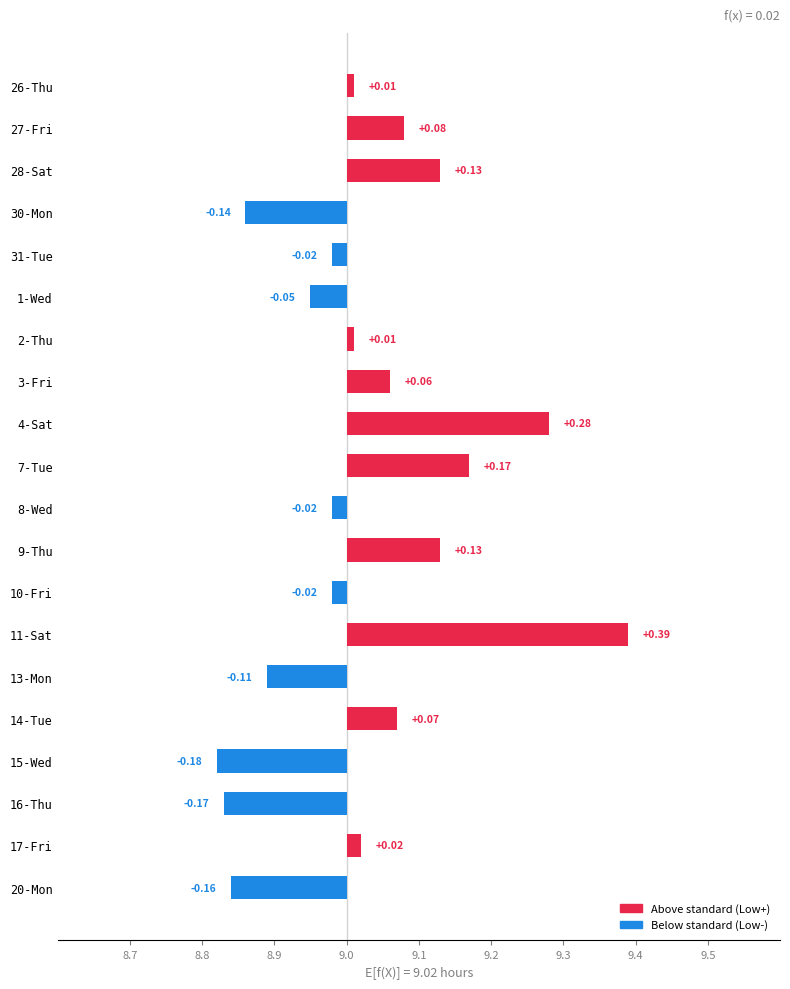

What is the smallest value displayed?

8.8